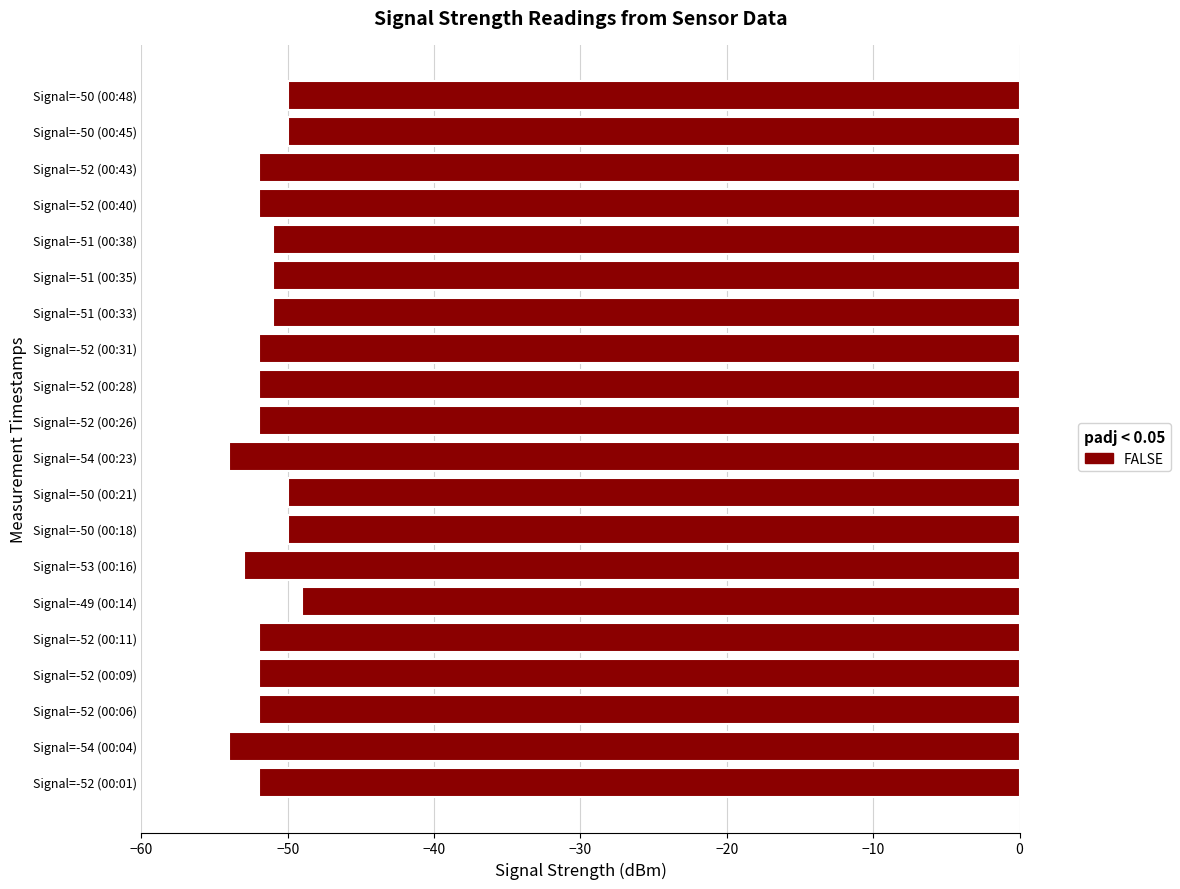

Between Signal=-50 (00:45) and Signal=-52 (00:31), which is larger?

Signal=-50 (00:45)